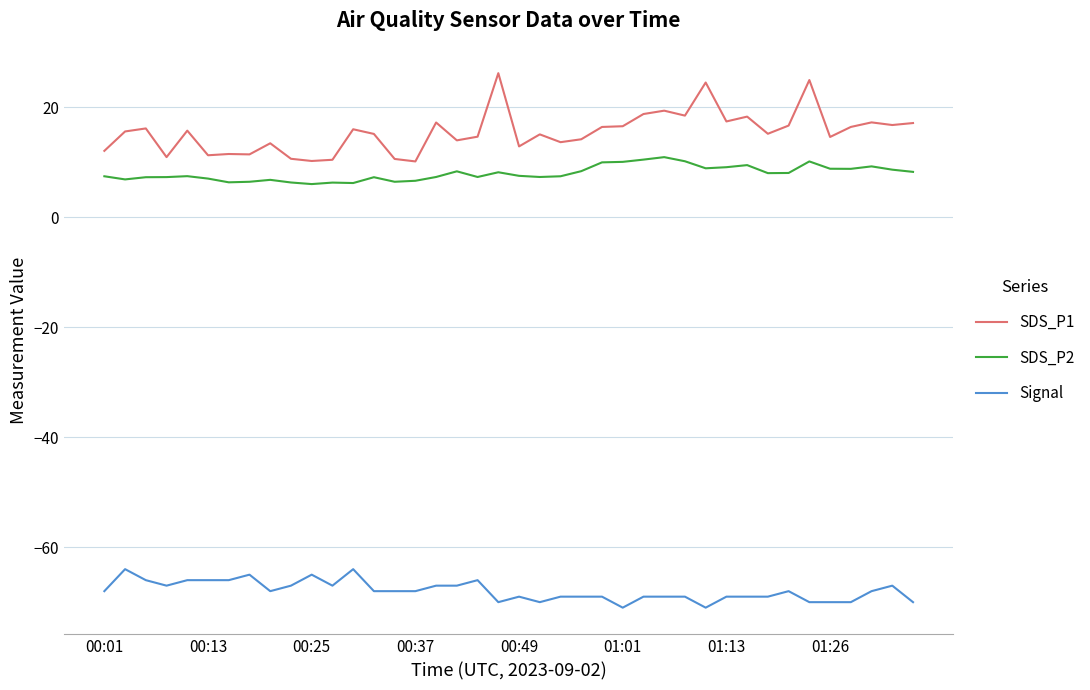

Which series has the largest total across all categories?

SDS_P1